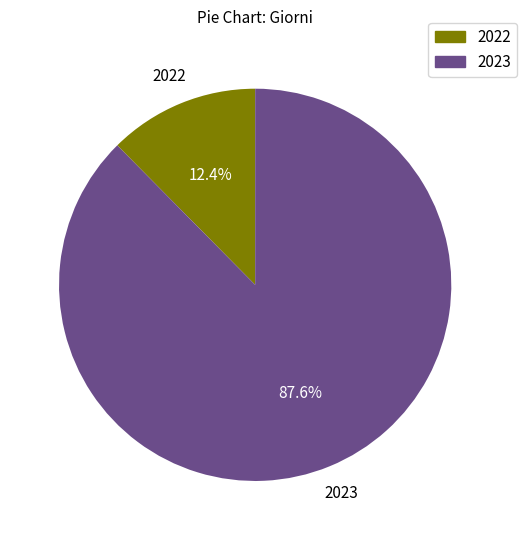

Approximately how many times larger is the value at 2023 compared to 2022?

7.1